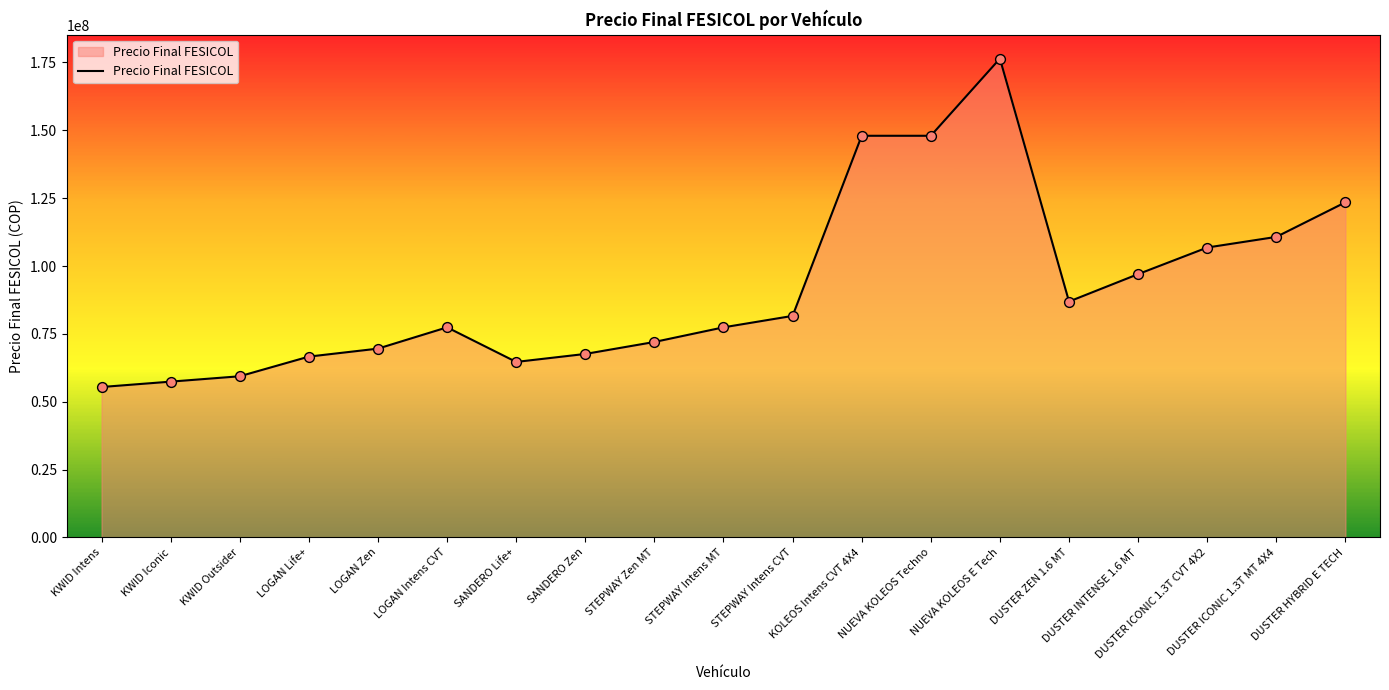

Which has a higher value, LOGAN Life+ or DUSTER ICONIC 1.3T MT 4X4?

DUSTER ICONIC 1.3T MT 4X4